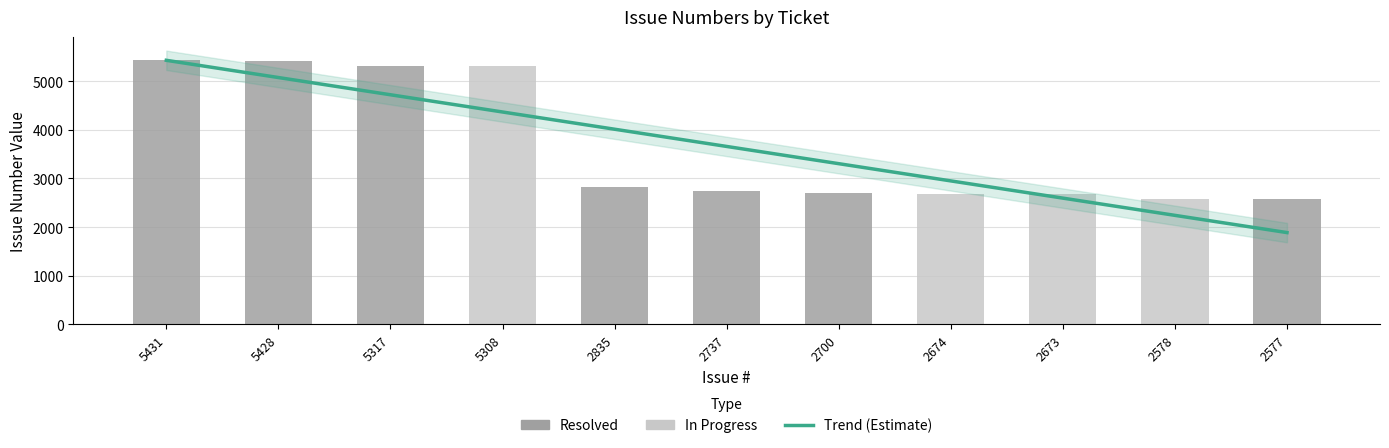

Reading left to right, extract all data points from this chart.

5431	5428	5317	5308	2835	2737	2700	2674	2673	2578	2577